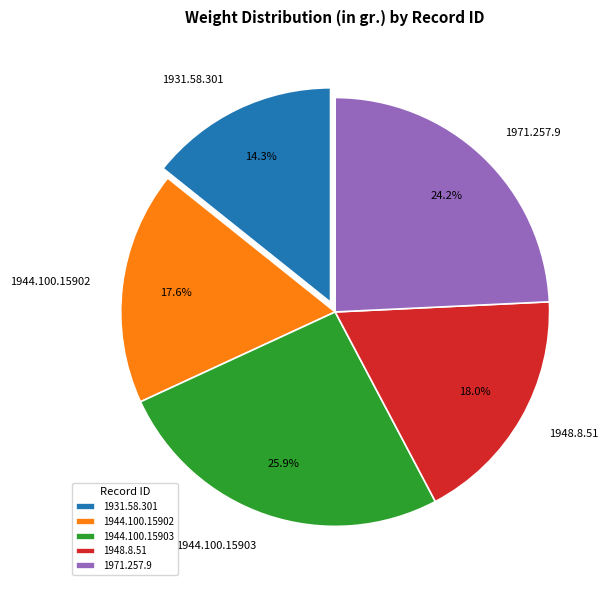

What percentage is the 1944.100.15903 slice, to the nearest percent?

26%